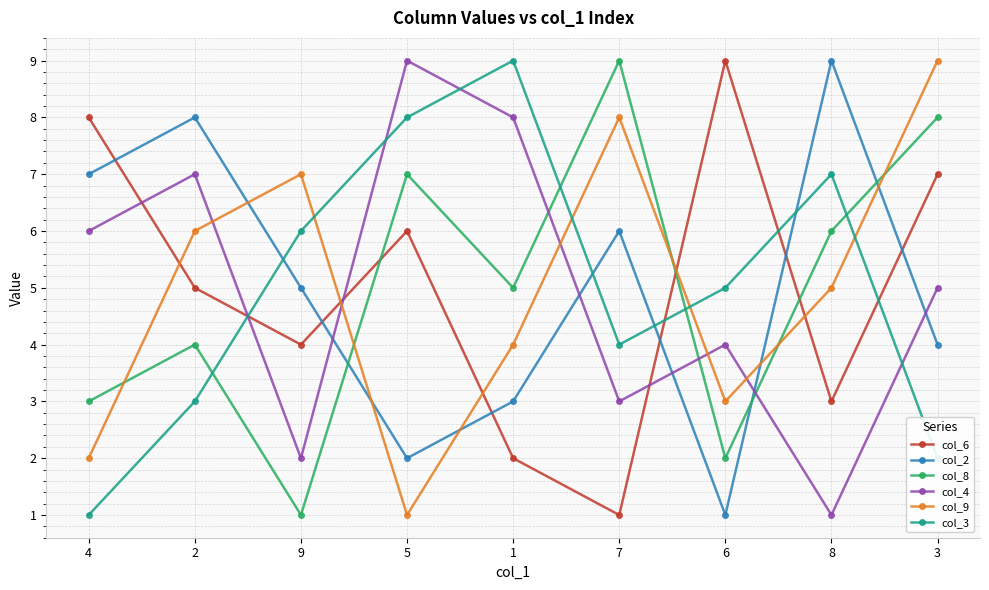

Does the chart display data point markers on the line(s)?

Yes